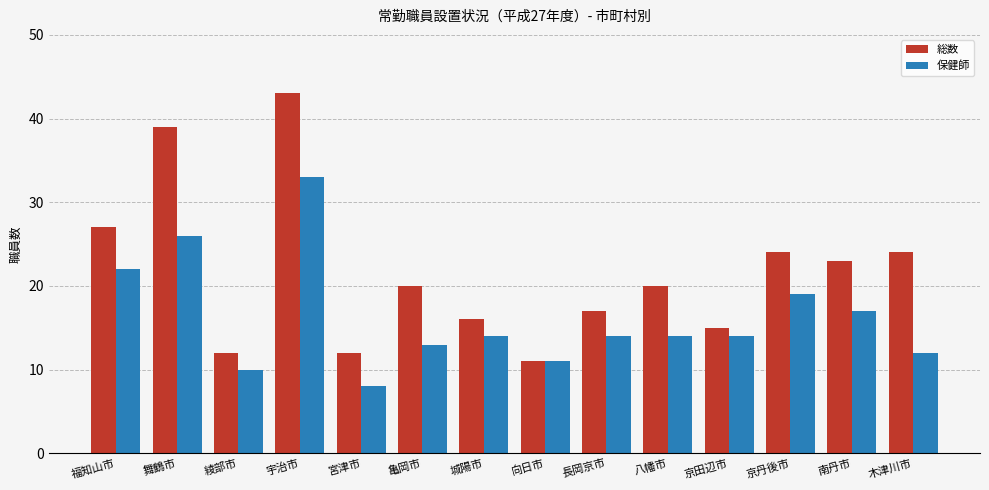

Where is 保健師 nearest to the value 20?

京丹後市